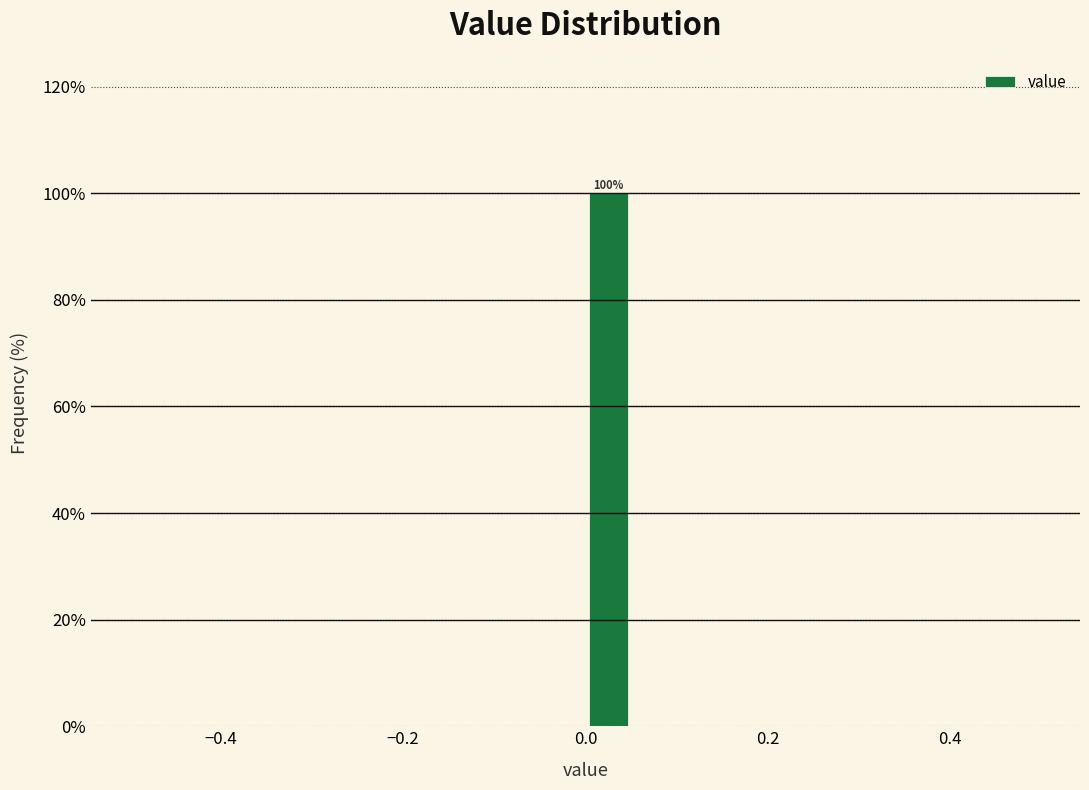

Around what value on the x-axis is the tallest bar? Give the approximate position of its centre, as read against the axis.

0.02